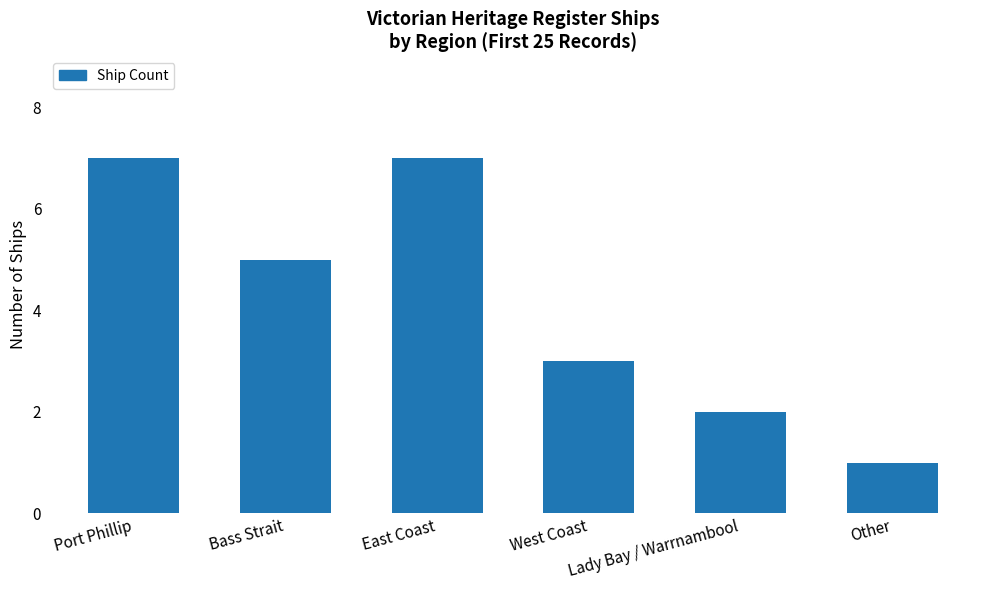

How many categories are shown in the chart?

6